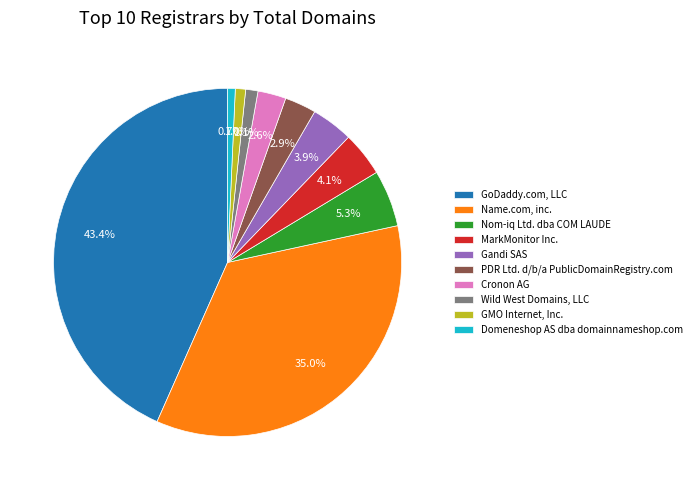

What is the ratio of the value at Wild West Domains, LLC to the value at Cronon AG?

0.4